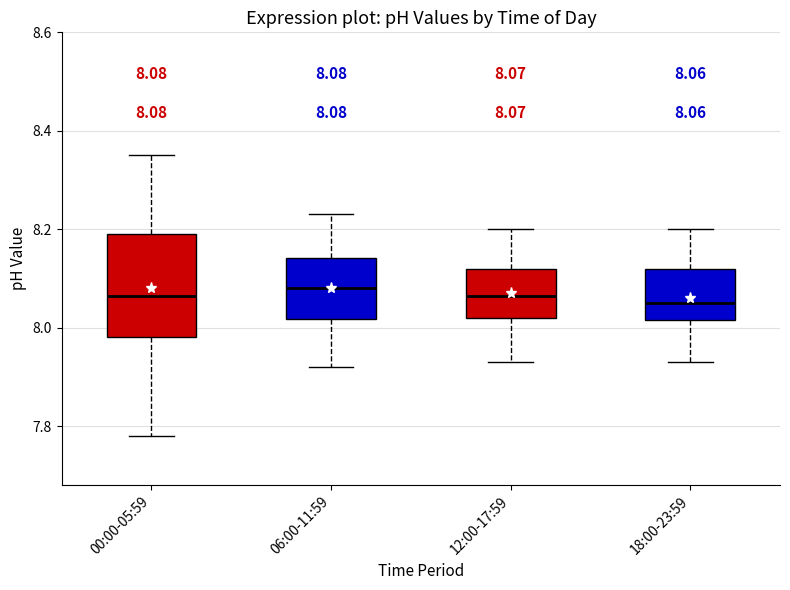

Comparing the boxes themselves (not the whiskers), which one is the tallest?

00:00-05:59